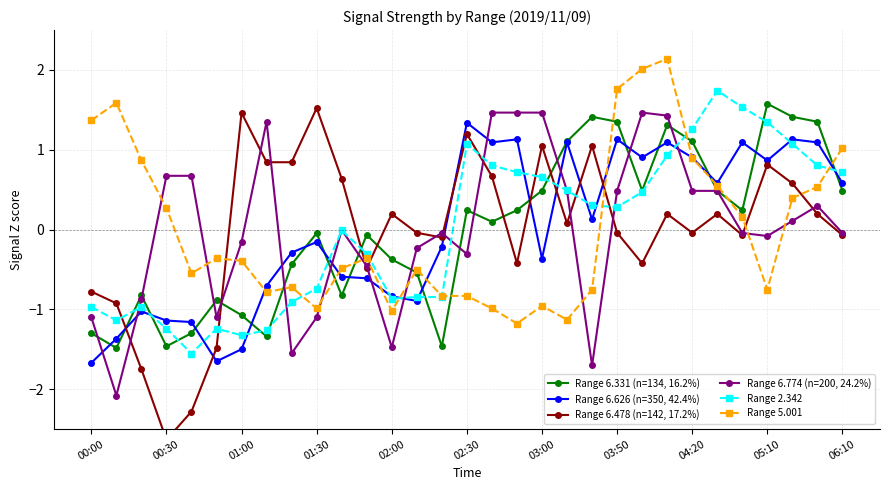

What is the maximum value for Range 6.626 (n=350, 42.4%)?

1.3